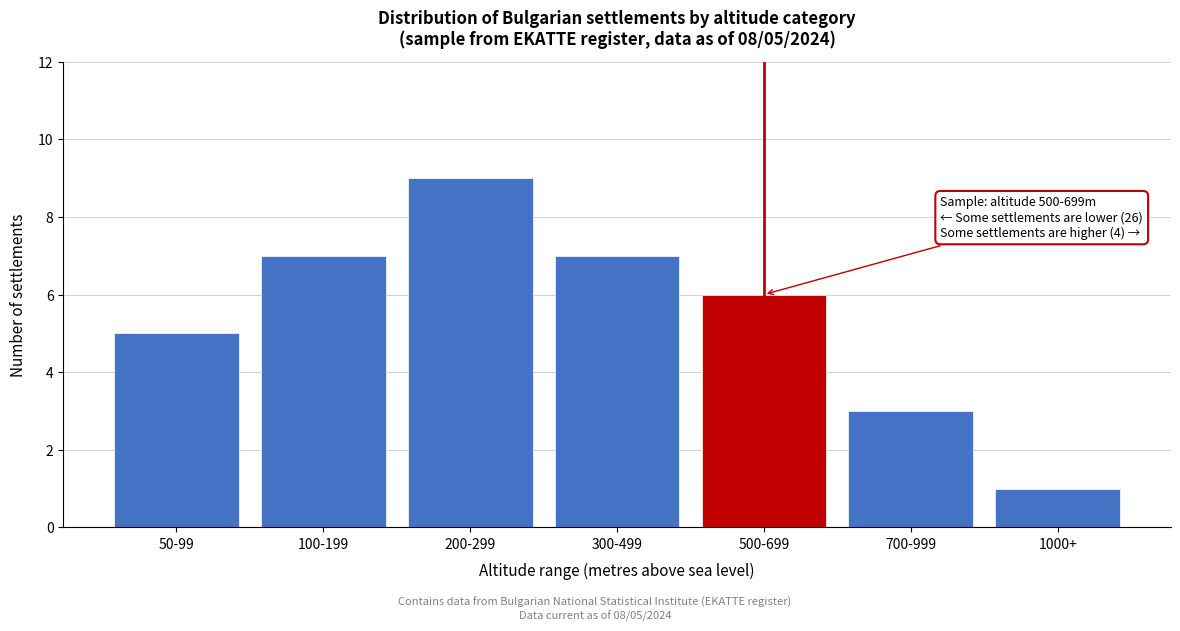

Reading left to right, what are all the values shown in this chart?

5	7	9	7	6	3	1